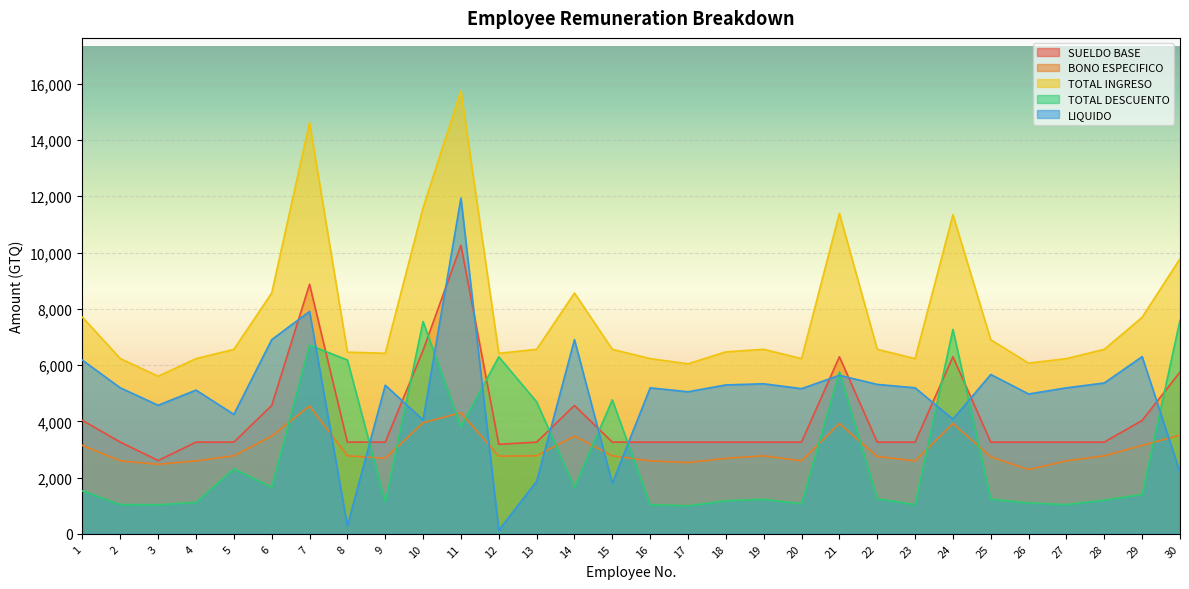

True or false: LIQUIDO has more than 0 points higher than both neighbors.

True